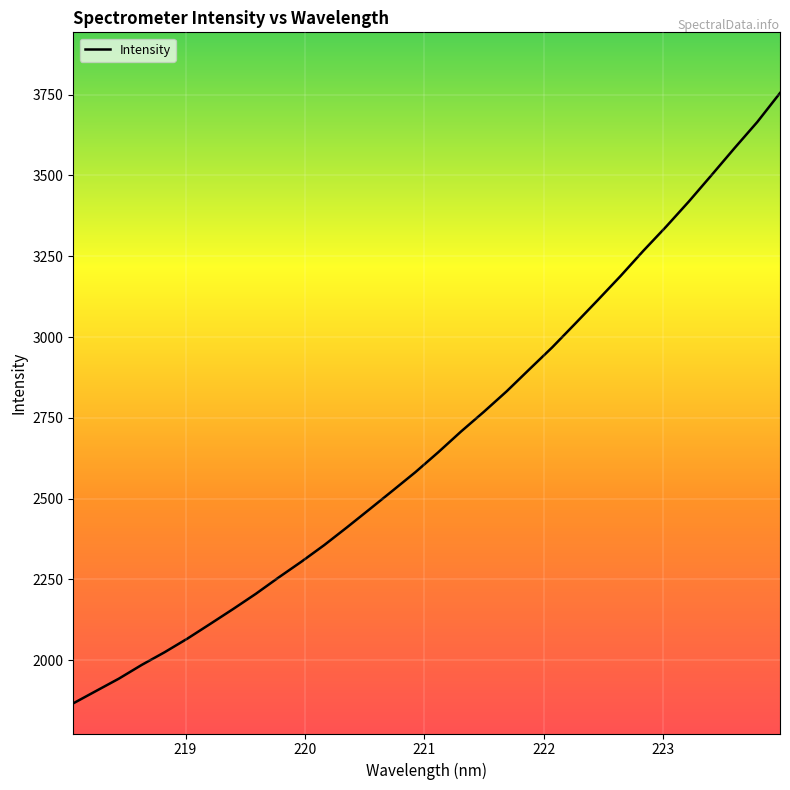

Count the number of categories in the chart.

32